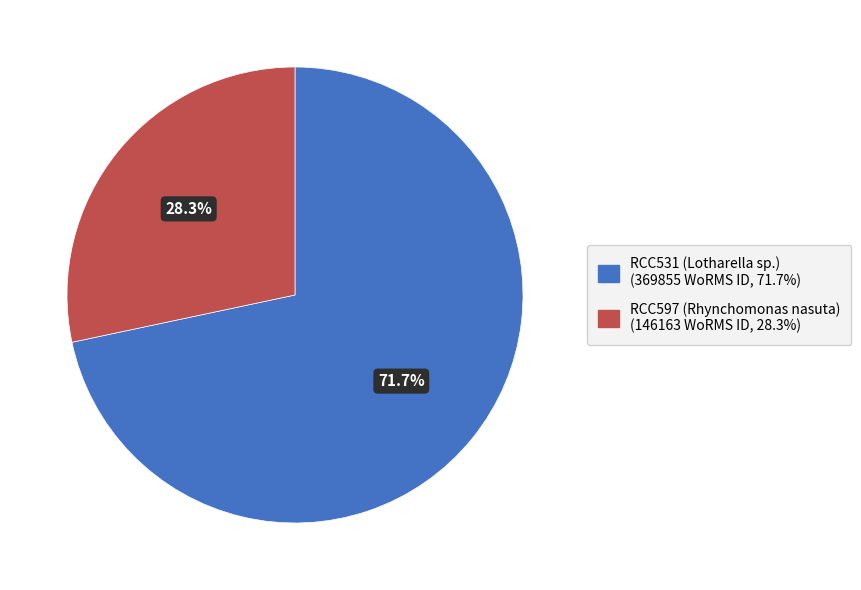

What percentage is NOT represented by RCC531 (Lotharella sp.)?

28.3%